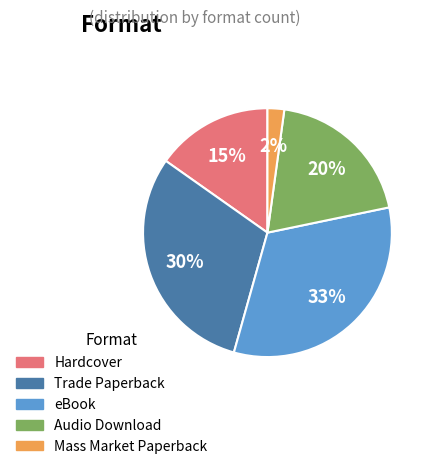

Combined, do Mass Market Paperback and Hardcover account for over 50%?

No